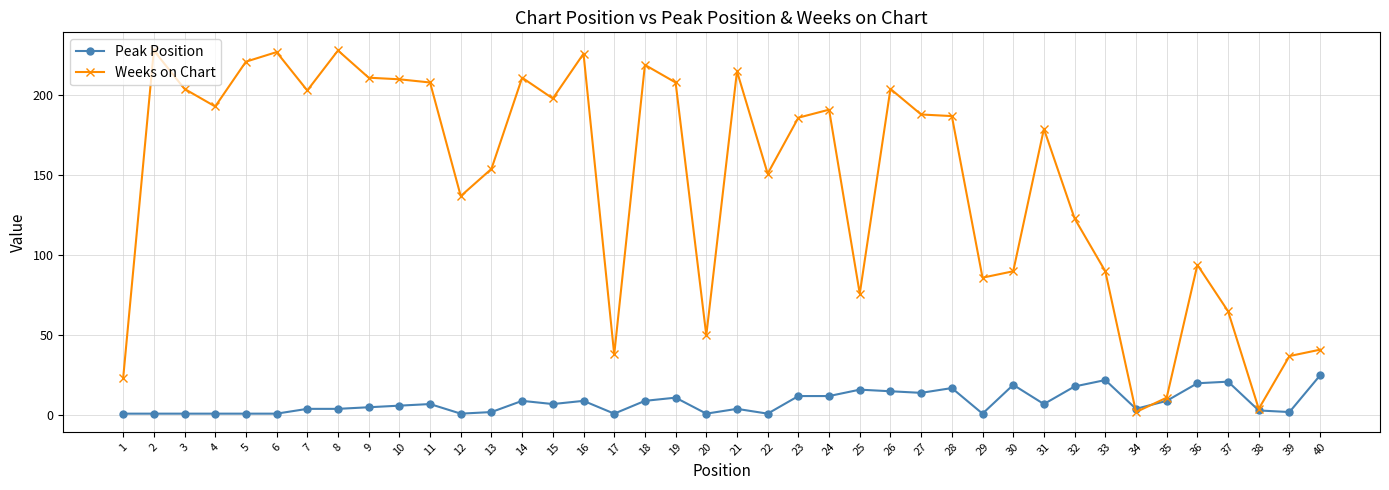

Is the value of Weeks on Chart at 23 greater than the value of Peak Position at 22?

Yes